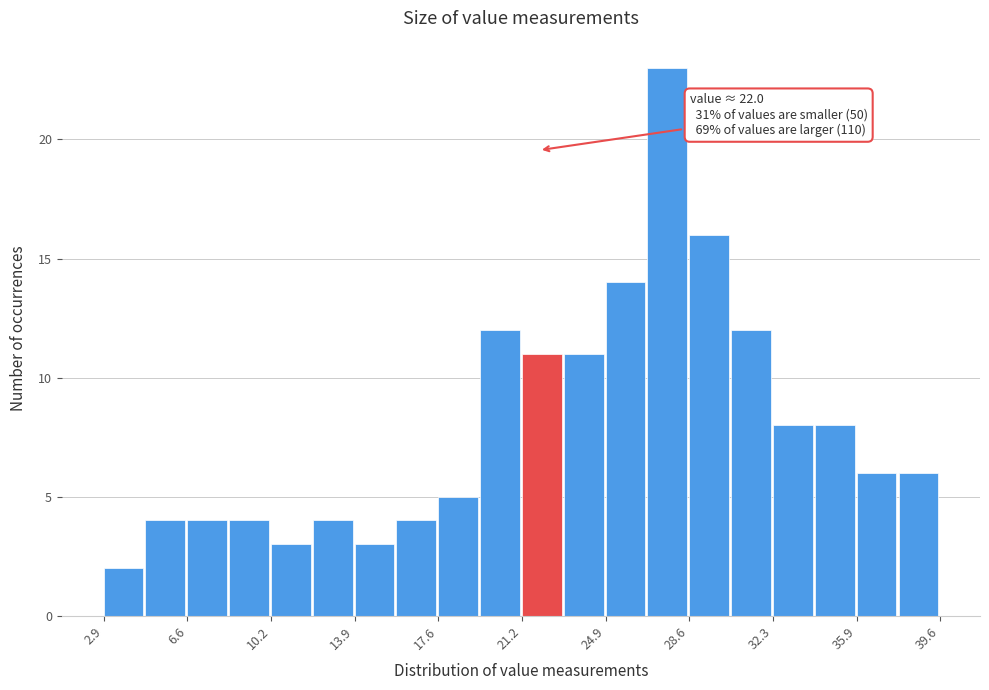

Around what value on the x-axis is the tallest bar? Give the approximate position of its centre, as read against the axis.

27.5